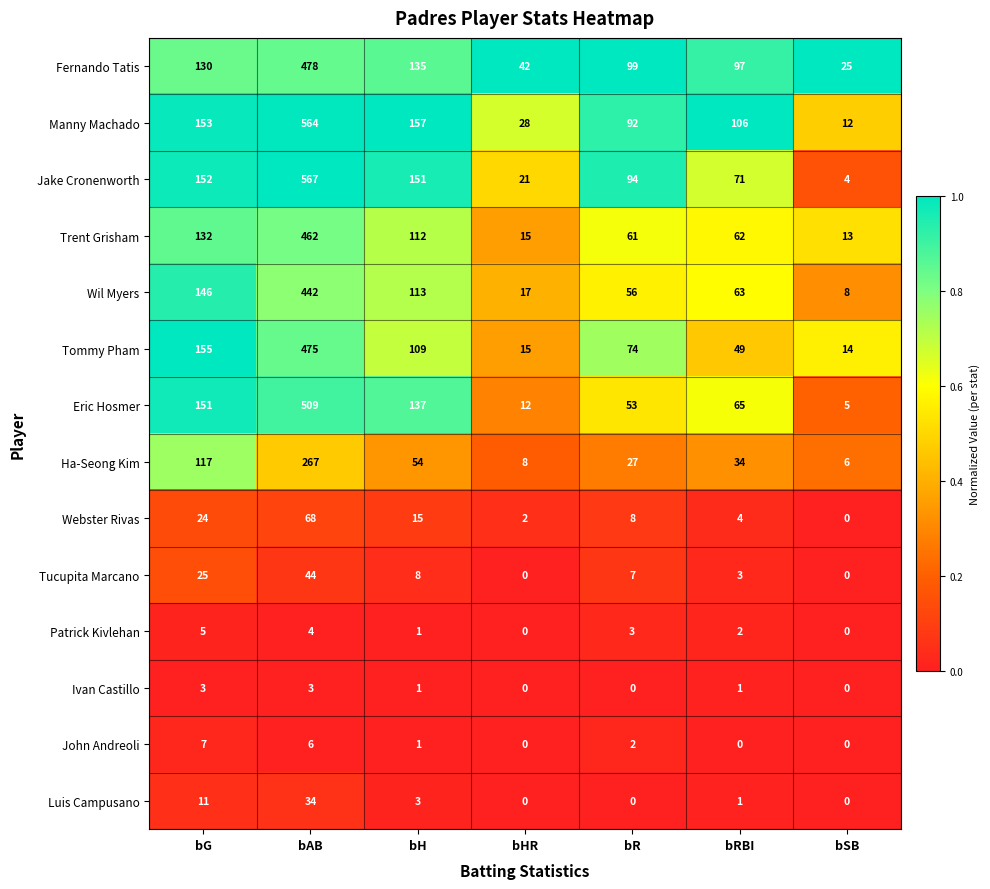

What value does the Manny Machado series have at bH?

157